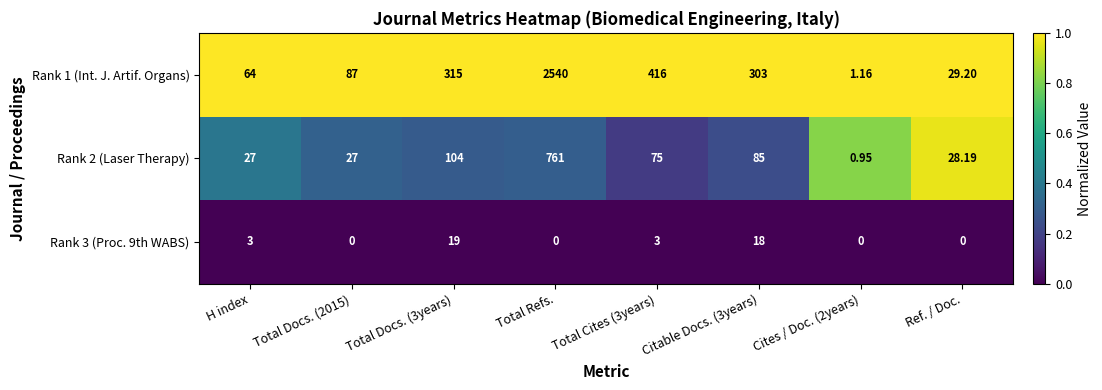

Which series has the largest total across all categories?

Rank 1 (Int. J. Artif. Organs)